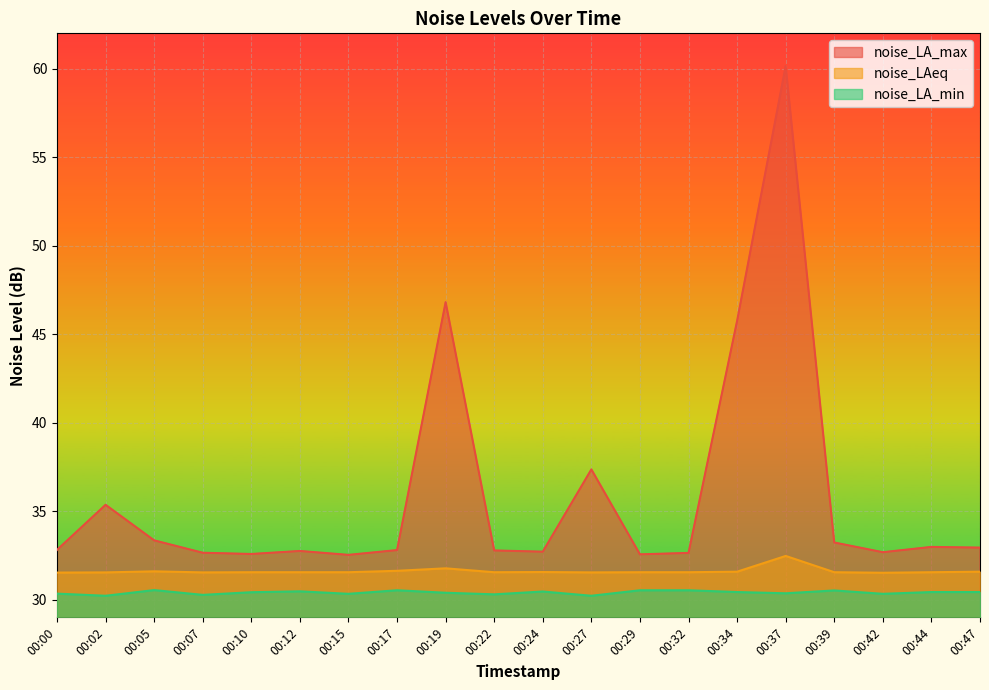

True or false: noise_LAeq has more than 0 interior local peaks.

True